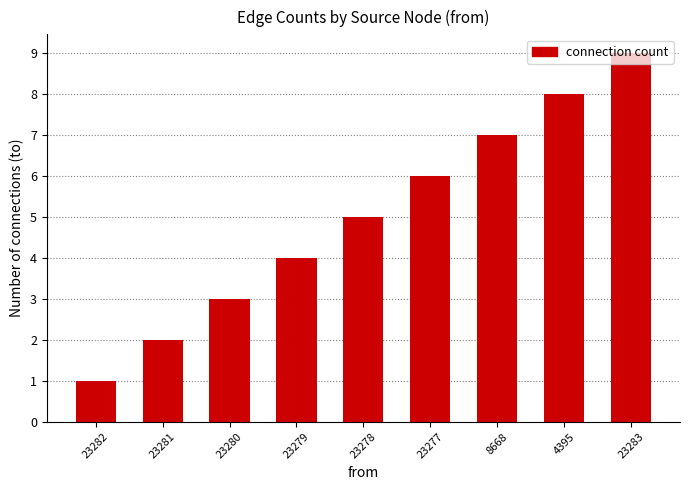

How many series are shown in this chart?

1